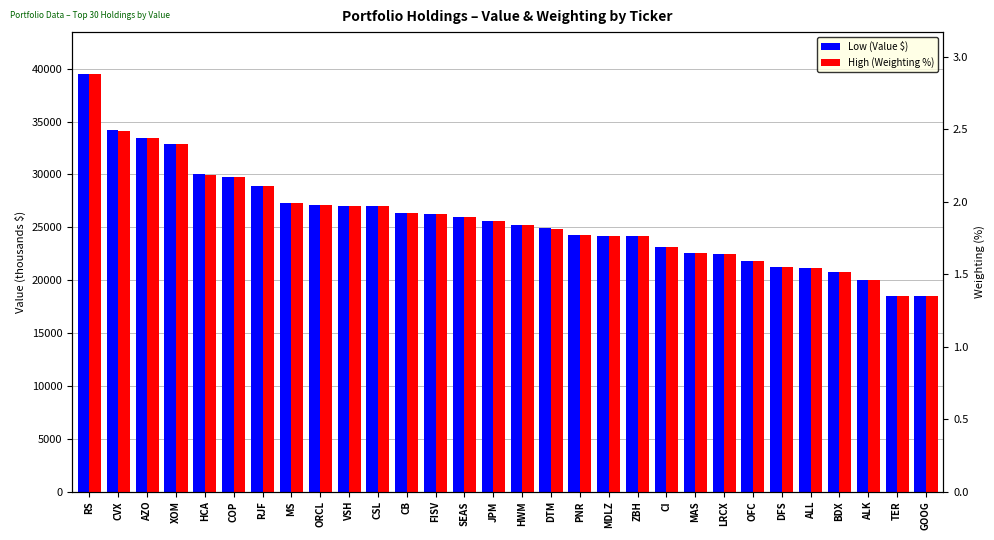

Is it true that High (Weighting %) equals 1.5 at ALK?

True